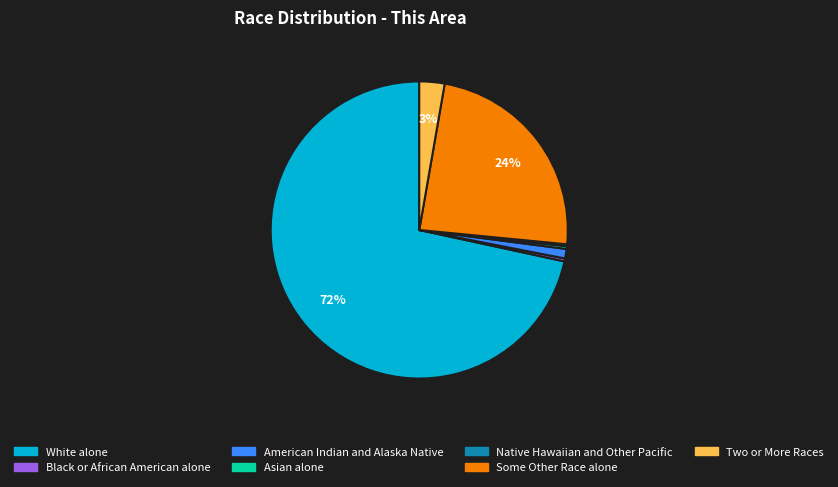

True or false: Asian alone accounts for 8% of the total.

False